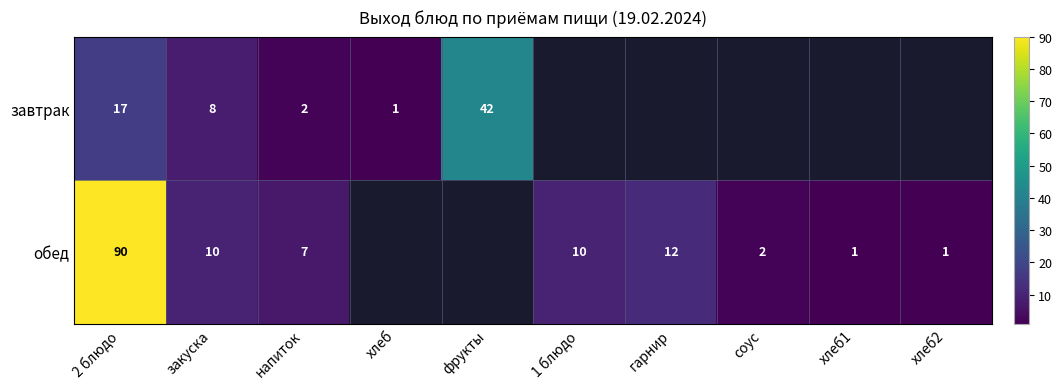

At how many categories does at least one series exceed 69?

1